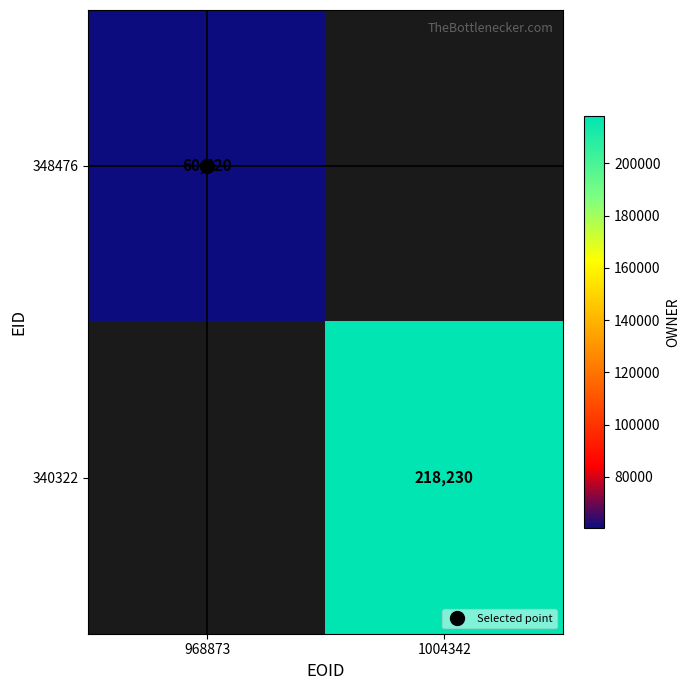

What is the minimum value for 348476?

60420.0